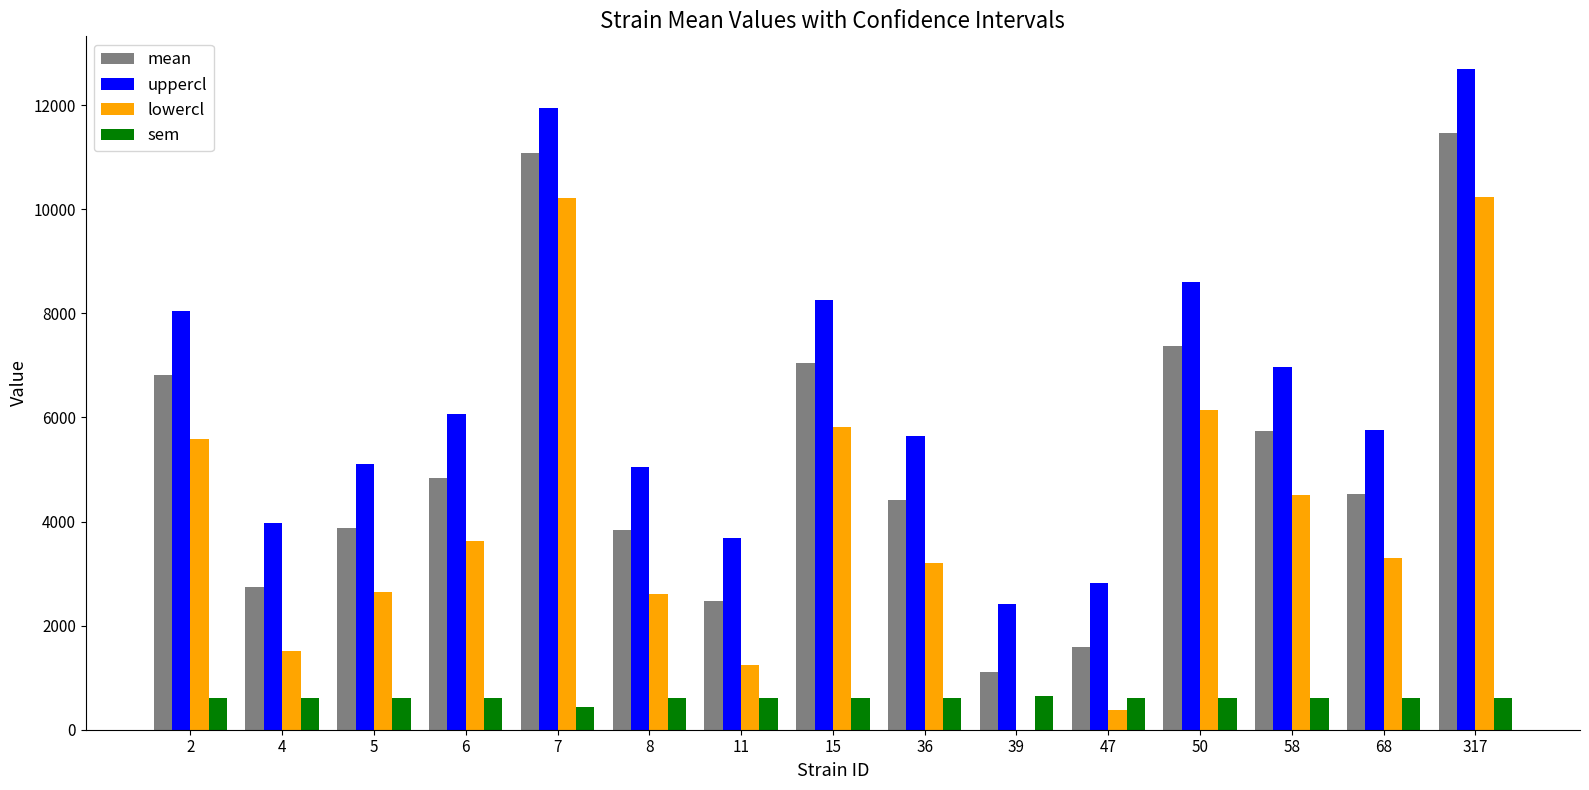

What is the difference between the sem values at 5 and 7?

181.3